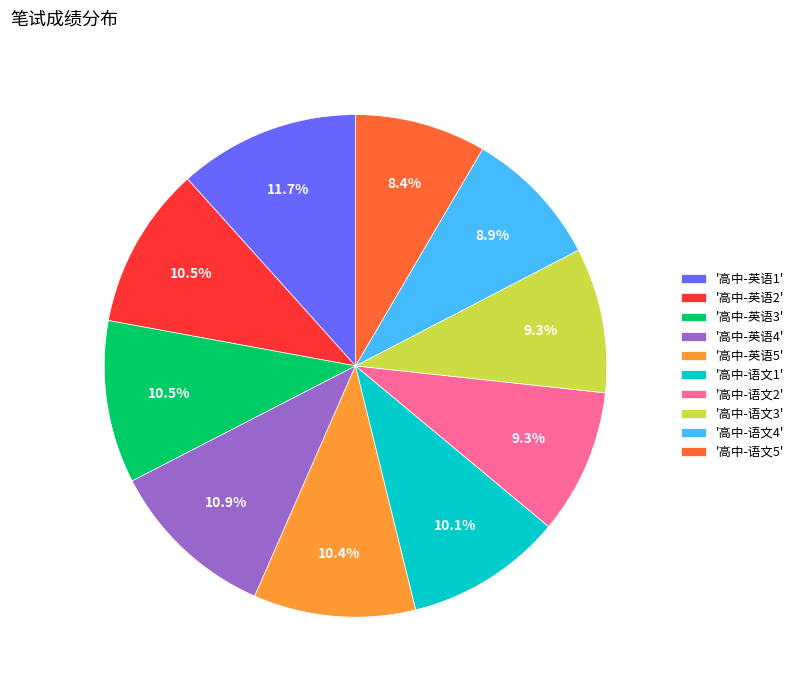

What percentage is NOT represented by '高中-语文5'?

91.6%